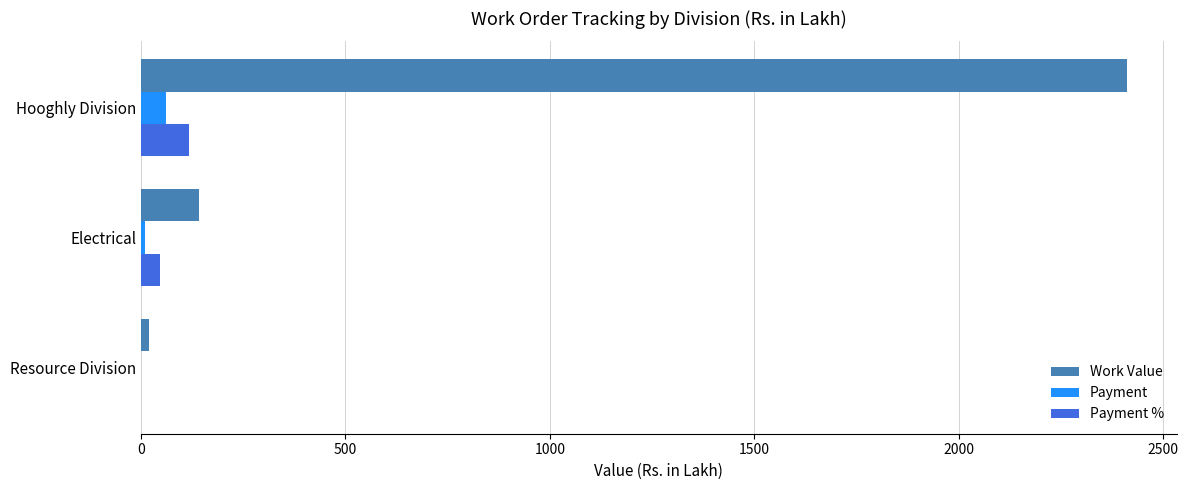

What are all the series names shown in the legend?

Work Value, Payment, Payment %